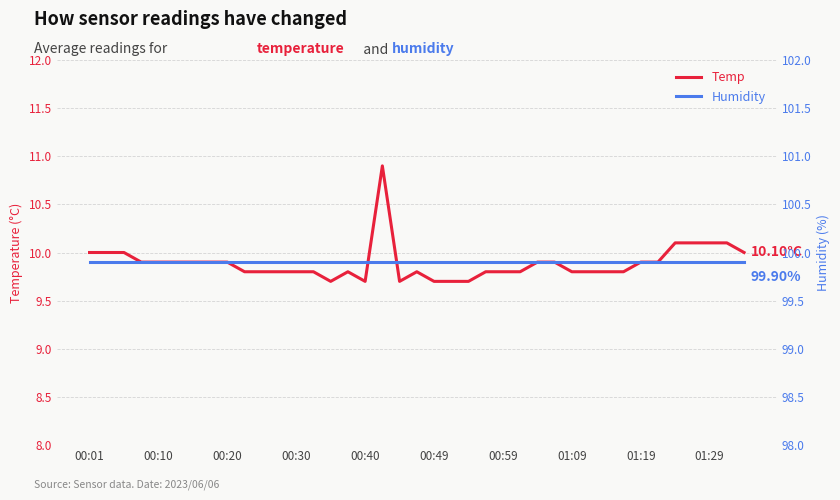

True or false: Humidity and Temp cross at least once.

False